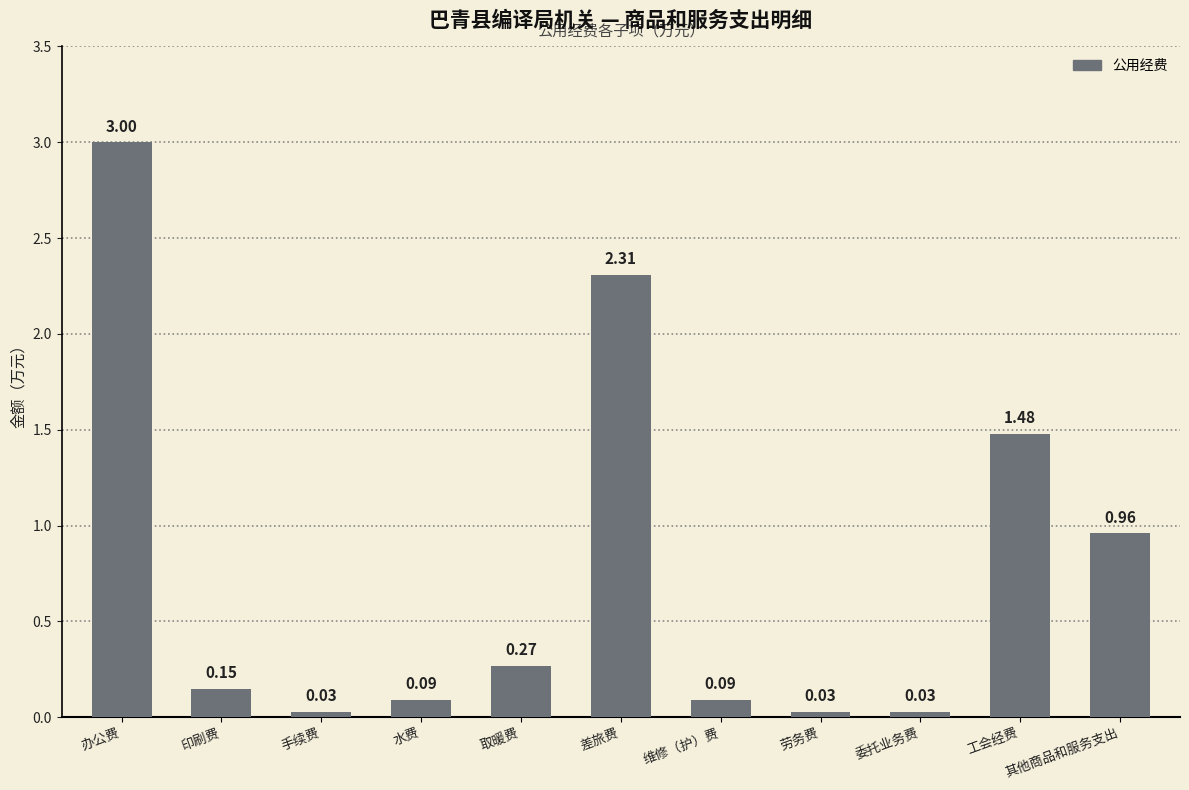

Does the chart contain stacked bars?

No